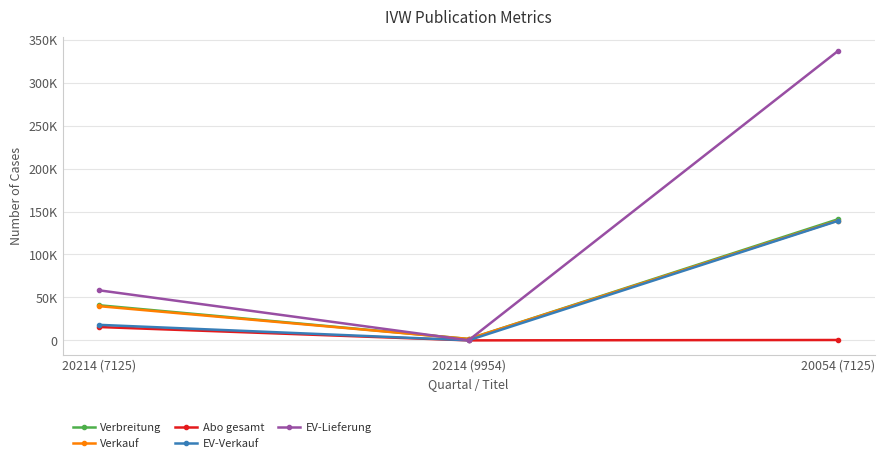

What is the difference between the highest and lowest values at 20214 (7125)?

42683